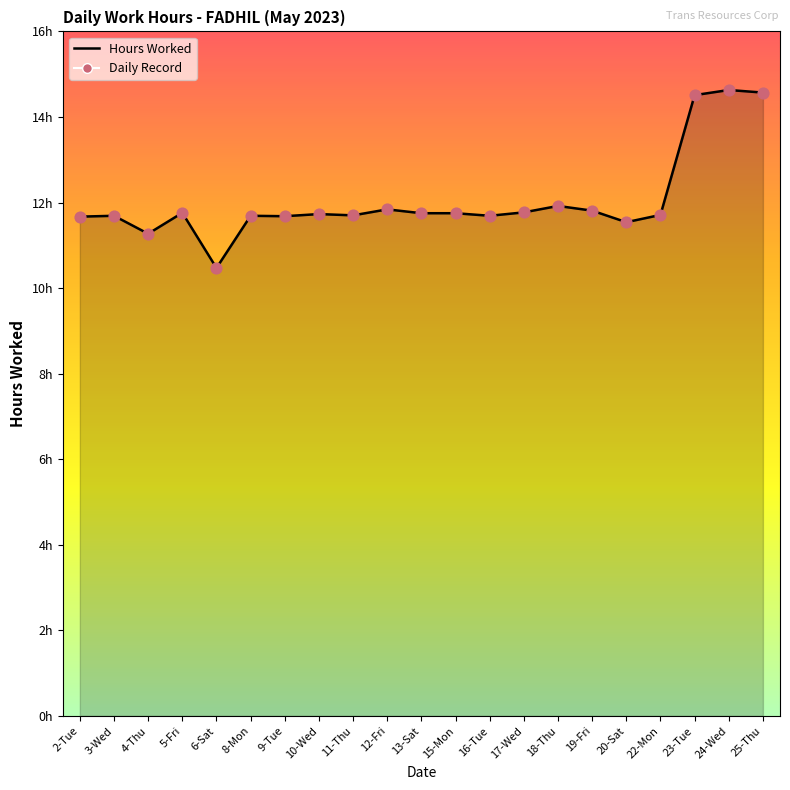

Is this an area chart (filled region under the line)?

Yes